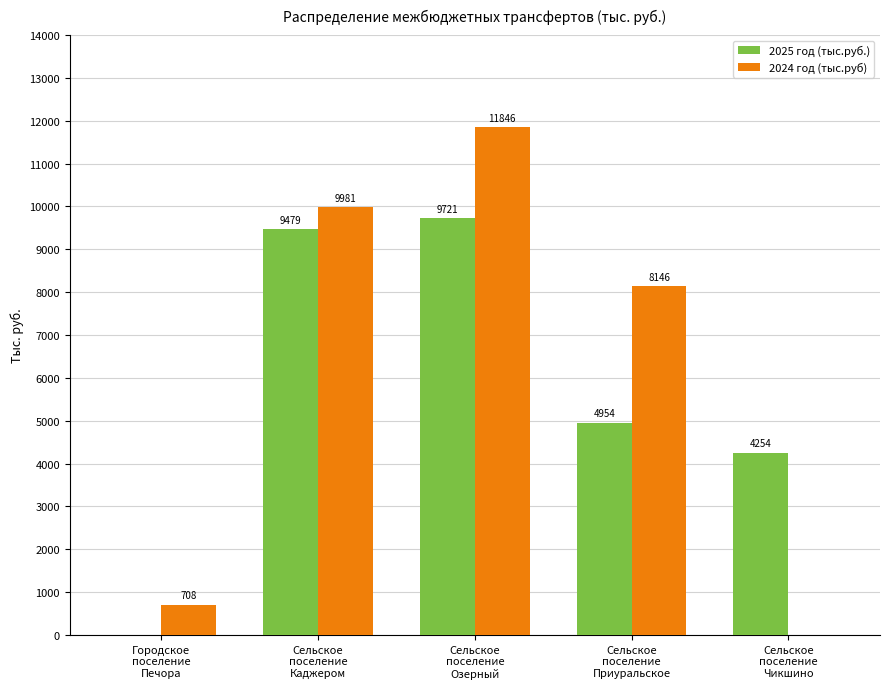

Which series has the largest total across all categories?

2024 год (тыс.руб)